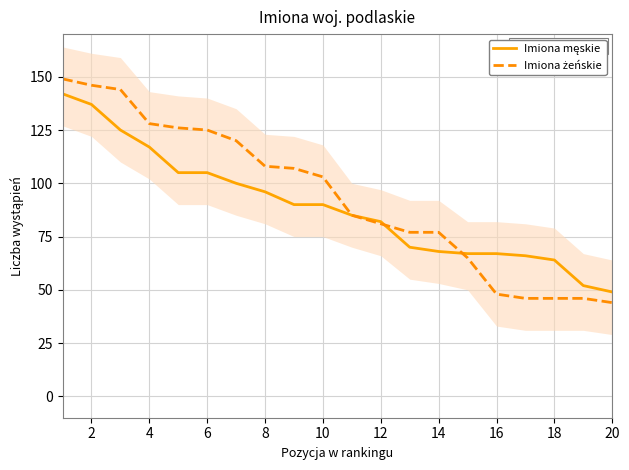

What are all the series names shown in the legend?

Imiona męskie, Imiona żeńskie